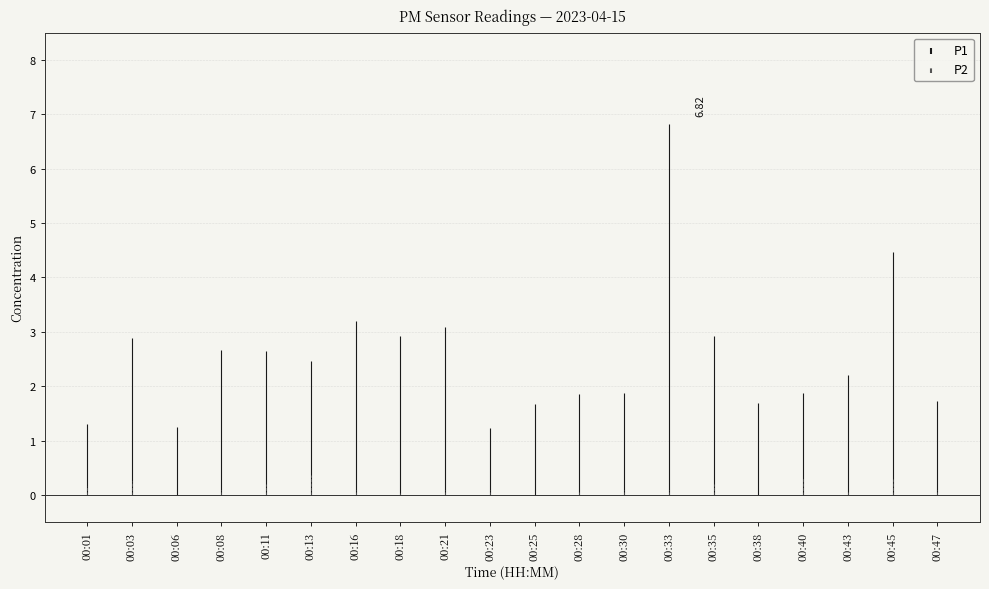

What is the difference between the maximum and minimum values in the P1 series?

5.6